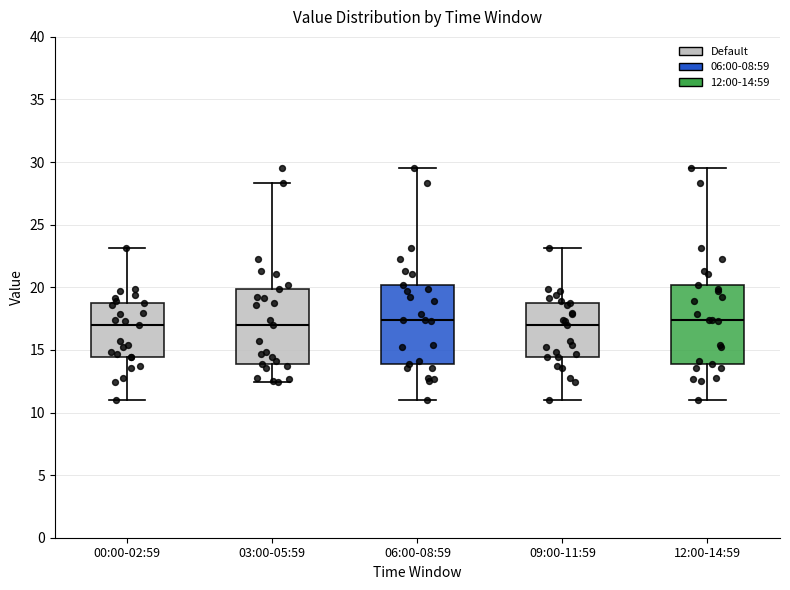

Reading left to right, read every box against the y-axis: the position of its median line, the range the box covers, and the ends of its whiskers. The values are not printed on the chart, so give them approximately, as read against the axis.

00:00-02:59: median 17.0, box 14.5 to 19.0, whiskers 11.0 to 23.0
03:00-05:59: median 17.0, box 14.0 to 20.0, whiskers 12.5 to 28.5
06:00-08:59: median 17.5, box 14.0 to 20.0, whiskers 11.0 to 29.5
09:00-11:59: median 17.0, box 14.5 to 19.0, whiskers 11.0 to 23.0
12:00-14:59: median 17.5, box 14.0 to 20.0, whiskers 11.0 to 29.5